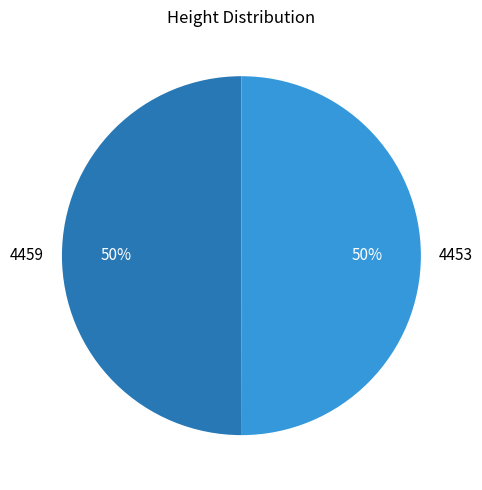

What percentage is the 4459 slice, to the nearest percent?

50%